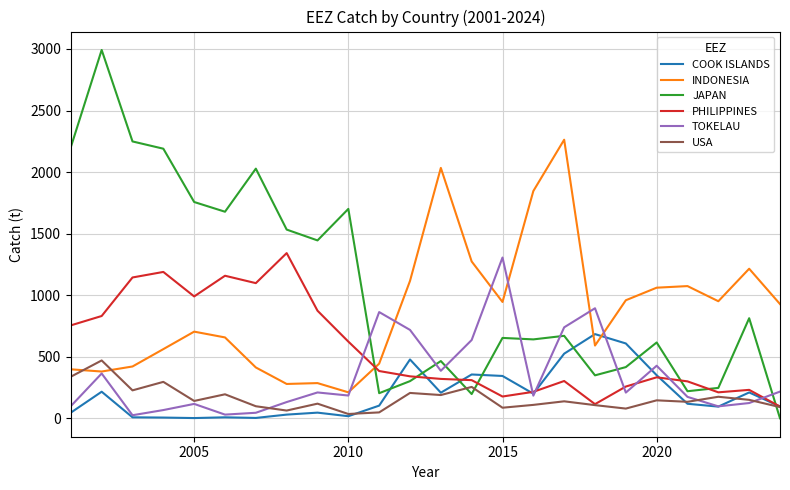

What is the maximum value for PHILIPPINES?

1342